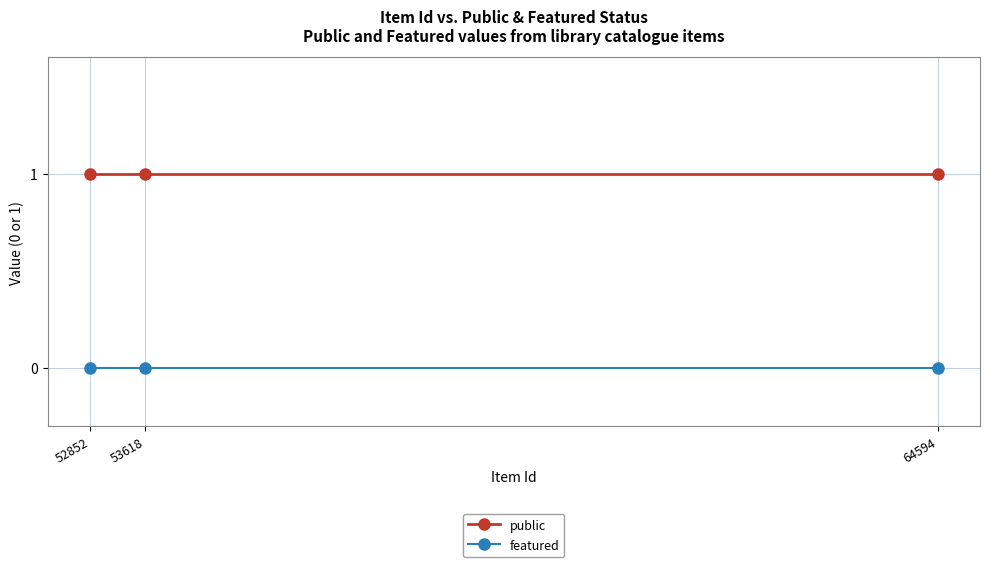

Reading left to right, transcribe all the data shown in this chart.

public: 52852=1	53618=1	64594=1
featured: 52852=0	53618=0	64594=0